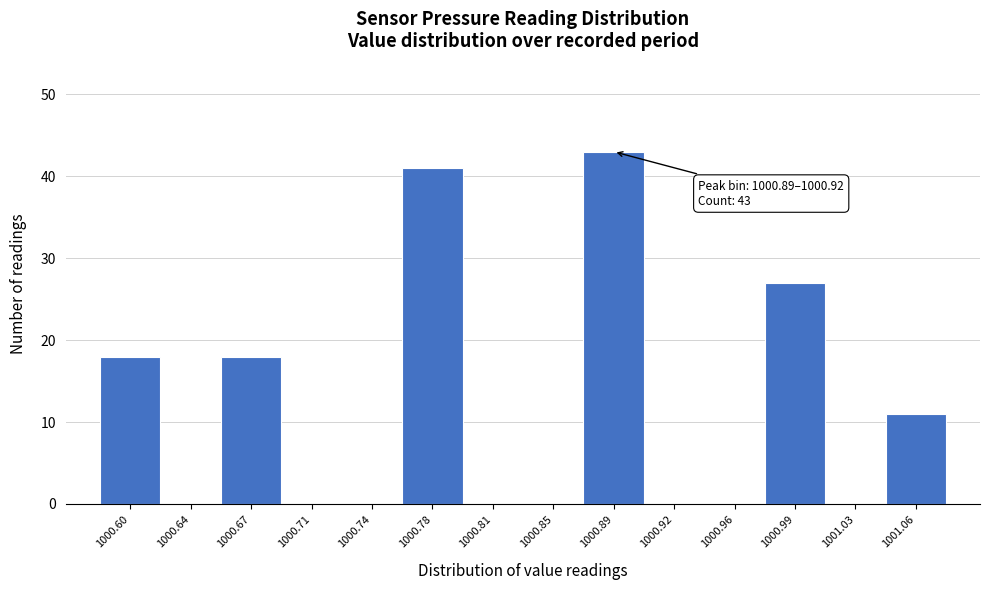

Reading left to right, what are all the values shown in this chart?

1000.60=18	1000.64=0	1000.67=18	1000.71=0	1000.74=0	1000.78=41	1000.81=0	1000.85=0	1000.89=43	1000.92=0	1000.96=0	1000.99=27	1001.03=0	1001.06=11